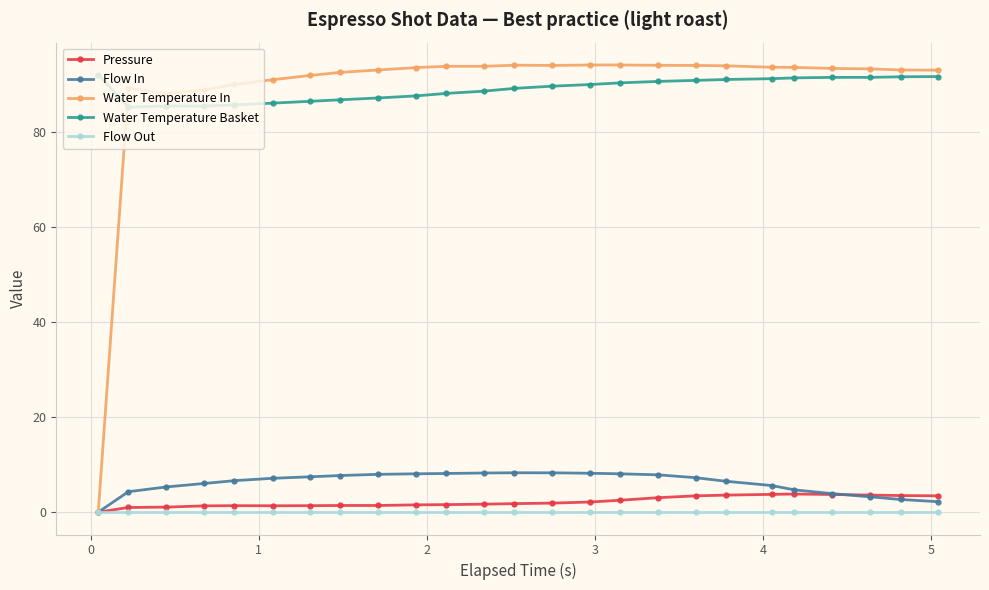

Which series has the largest range (max minus min)?

Water Temperature In